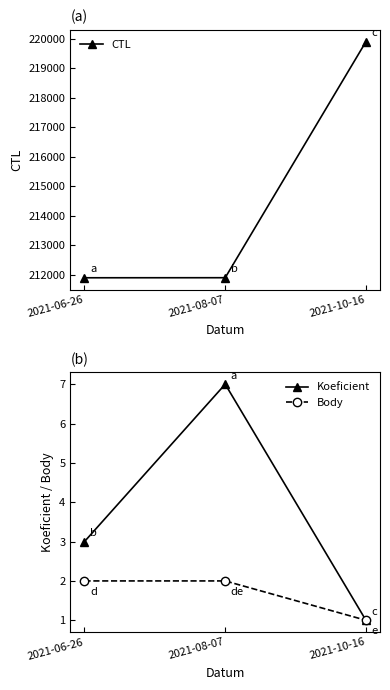

Count the Body values in the range 1 to 2.

3